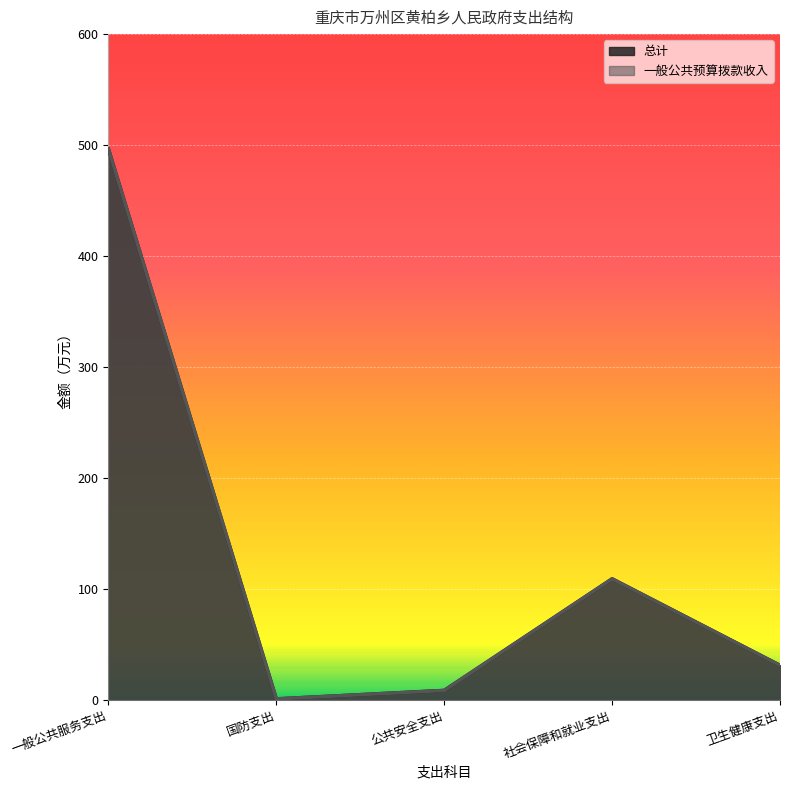

Read the 总计 value at 国防支出.

1.0